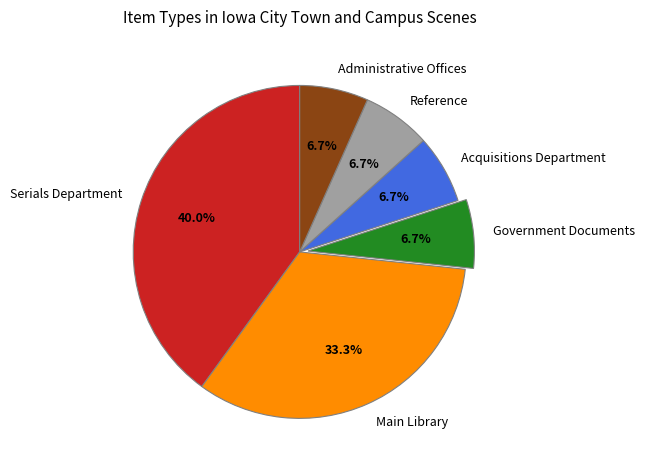

To the nearest percent, what percentage of the pie is Administrative Offices?

7%